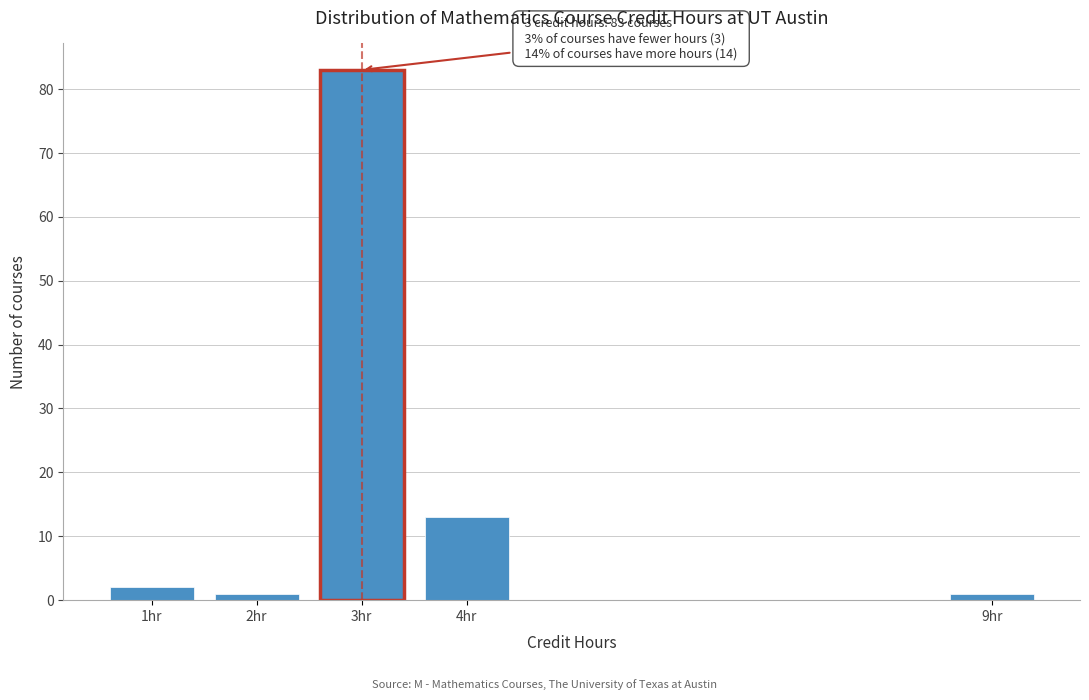

Reading right to left, what are all the values shown in this chart?

9hr=1	4hr=13	3hr=83	2hr=1	1hr=2